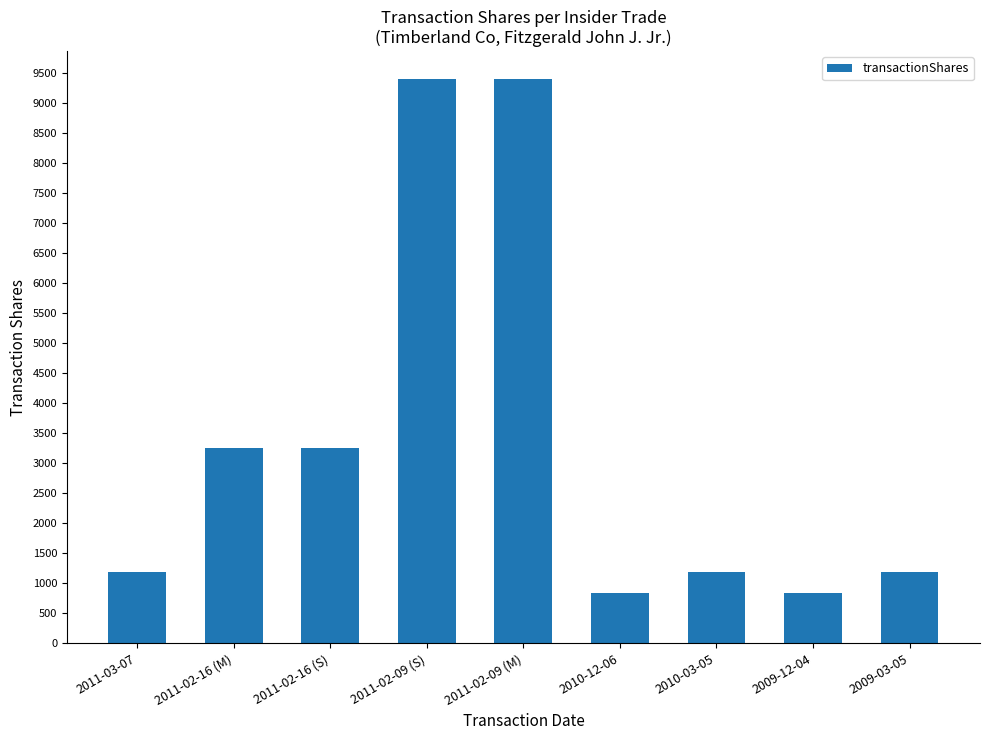

What is the value of the 2nd bar from the left?

3250